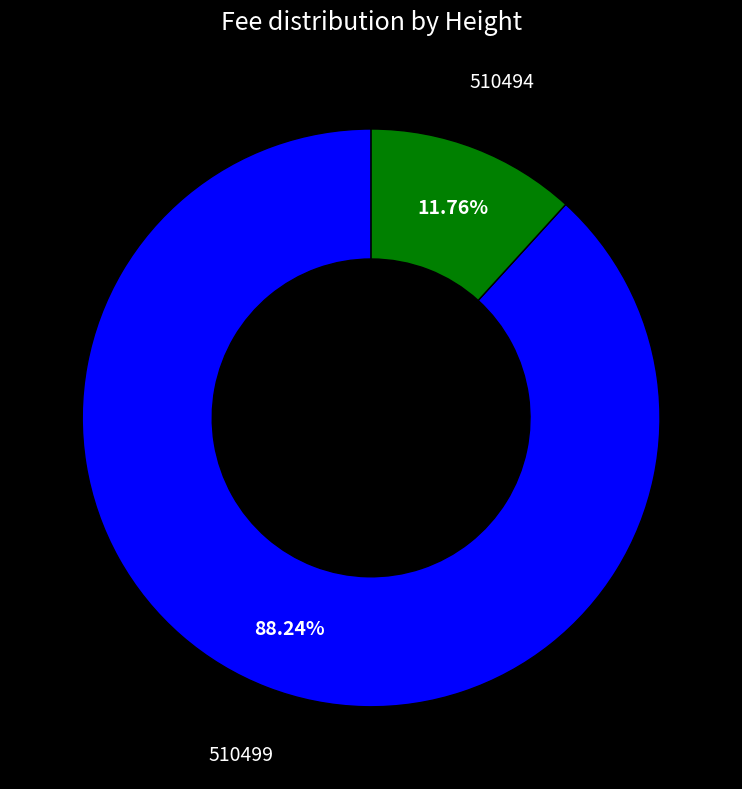

How many segments does this pie chart have?

2